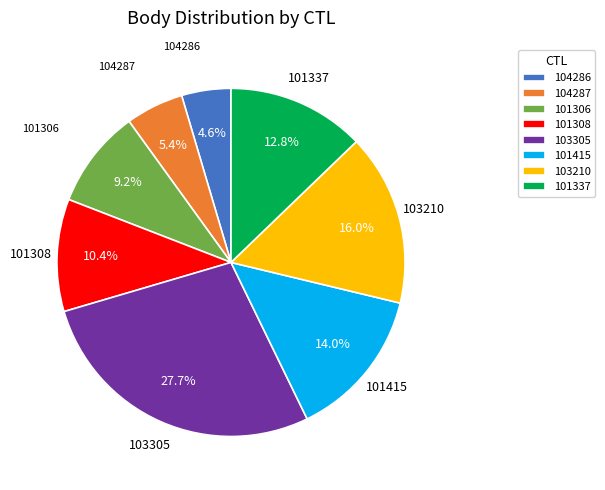

Is 101308 the majority of the pie?

No